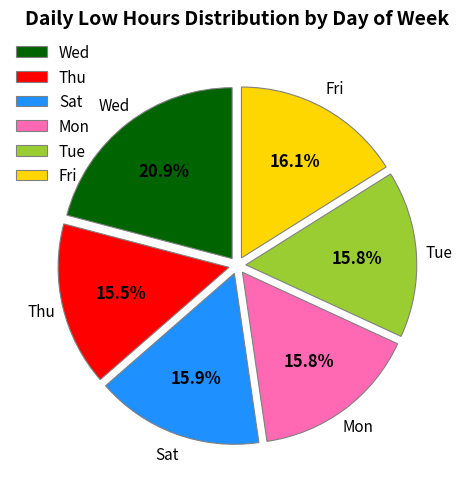

Which slice is the largest?

Wed